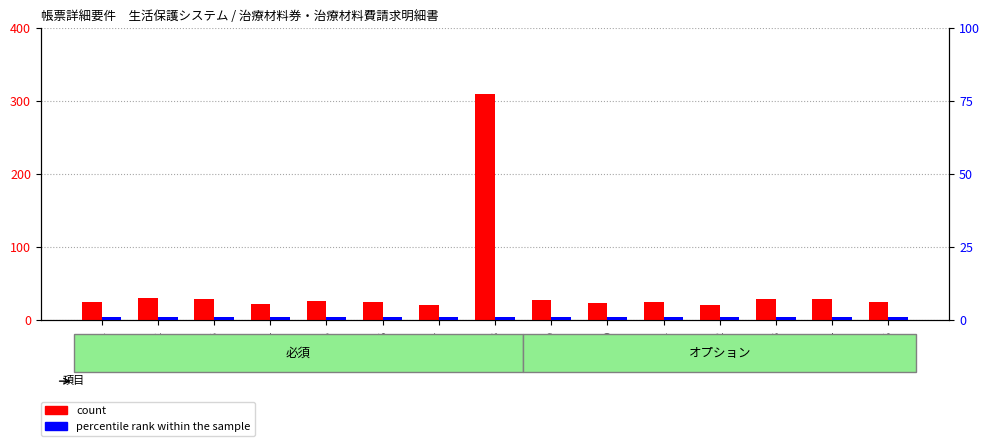

Is it true that count equals 1 at No.7?

True